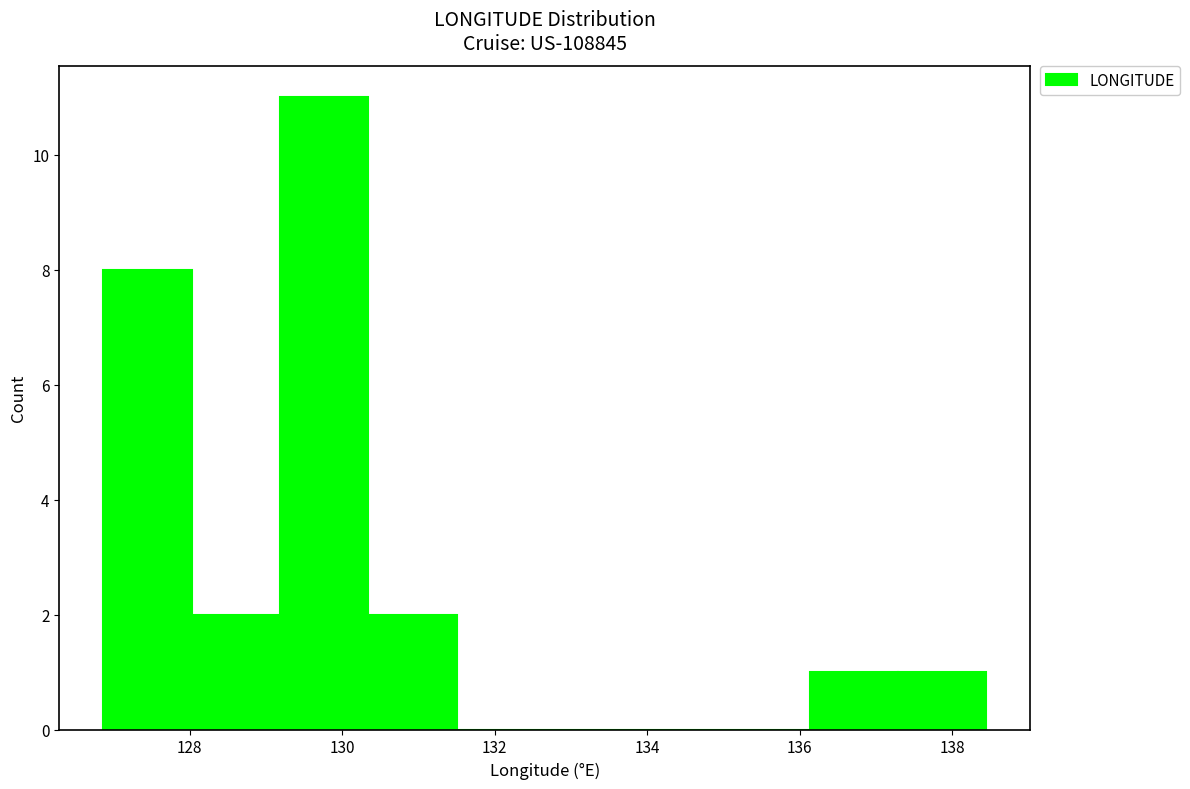

Reading left to right, transcribe this chart: for each bar, give the range it covers on the x-axis and its height. Neither the bar edges nor the heights are printed on the chart, so give them approximately, as read against the axes.

126.8 to 128.0: 8
128.0 to 129.2: 2
129.2 to 130.4: 11
130.4 to 131.6: 2
131.6 to 132.6: 0
132.6 to 133.8: 0
133.8 to 135.0: 0
135.0 to 136.2: 0
136.2 to 137.2: 1
137.2 to 138.4: 1